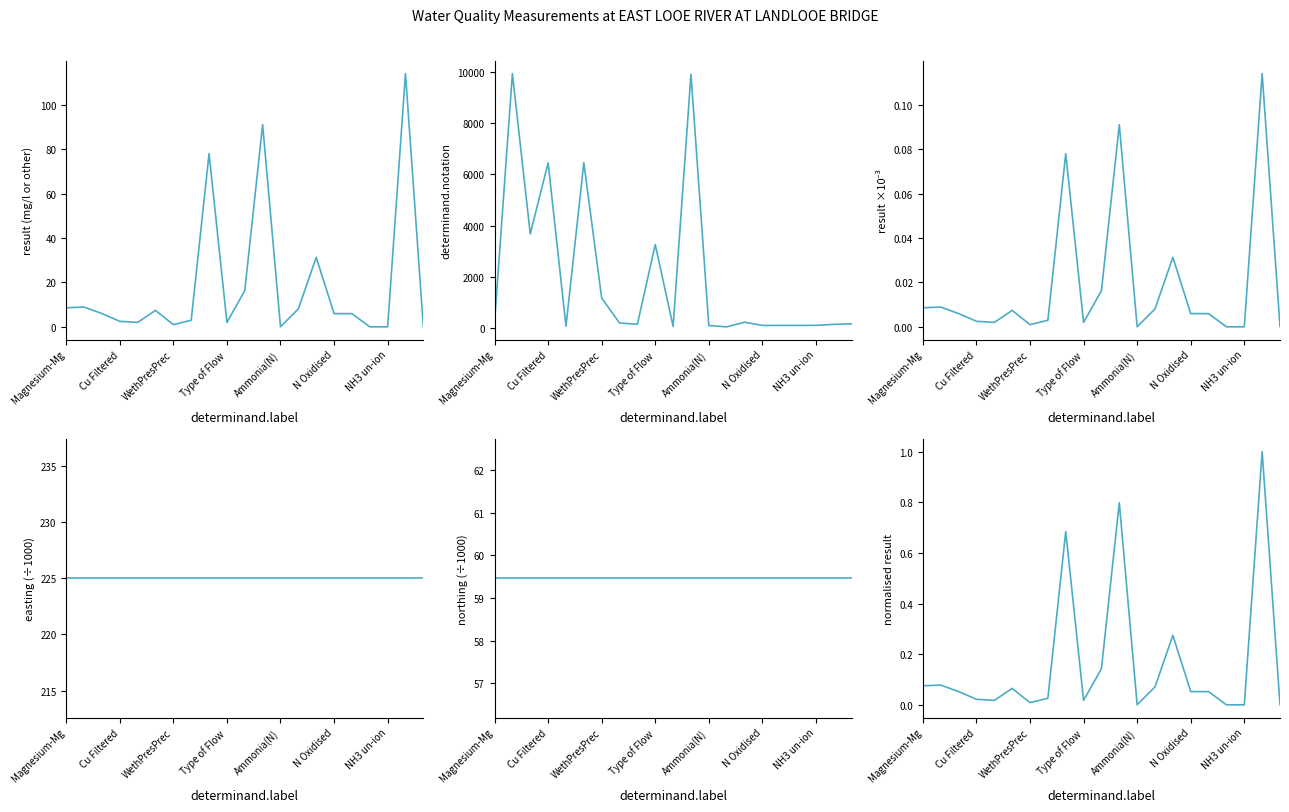

Reading right to left, extract all data points from this chart.

result (mg/l or other): 0.1	114.0	0.0	0.0	6.0	6.0	31.3	8.1	0.0	91.0	16.3	2.0	78.0	3.0	1.0	7.4	2.0	2.5	6.0	8.9	8.6
determinand.notation: 180.0	158.0	119.0	118.0	117.0	116.0	241.0	61.0	111.0	9901.0	76.0	3267.0	162.0	211.0	1183.0	6455.0	85.0	6450.0	3683.0	9924.0	237.0
result ×10⁻³: 0.0	0.1	0.0	0.0	0.0	0.0	0.0	0.0	0.0	0.1	0.0	0.0	0.1	0.0	0.0	0.0	0.0	0.0	0.0	0.0	0.0
easting (÷1000): 225.0	225.0	225.0	225.0	225.0	225.0	225.0	225.0	225.0	225.0	225.0	225.0	225.0	225.0	225.0	225.0	225.0	225.0	225.0	225.0	225.0
northing (÷1000): 59.5	59.5	59.5	59.5	59.5	59.5	59.5	59.5	59.5	59.5	59.5	59.5	59.5	59.5	59.5	59.5	59.5	59.5	59.5	59.5	59.5
normalised result: 0.0	1.0	0.0	0.0	0.1	0.1	0.3	0.1	0.0	0.8	0.1	0.0	0.7	0.0	0.0	0.1	0.0	0.0	0.1	0.1	0.1